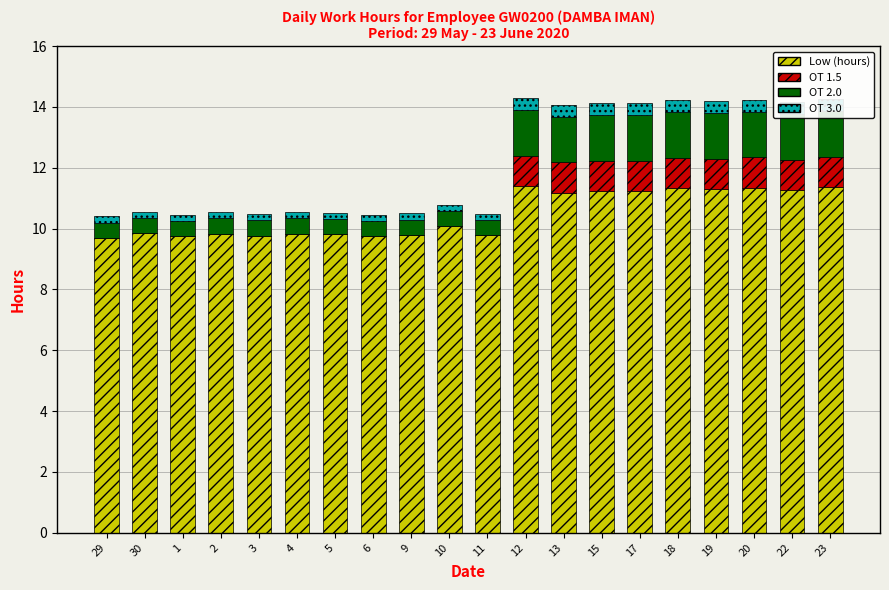

At 15, list the series in order from largest to smallest.

Low (hours), OT 2.0, OT 1.5, OT 3.0